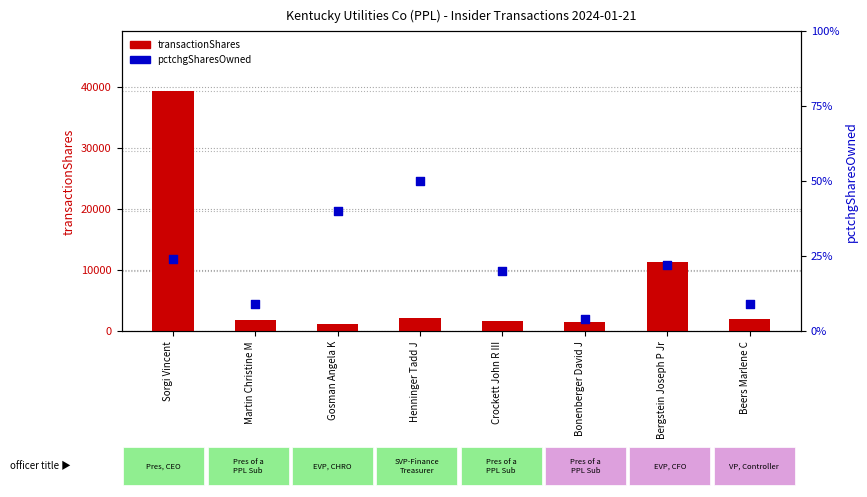

Is the value of transactionShares at Crockett John R III greater than the value of pctchgSharesOwned at Bonenberger David J?

Yes